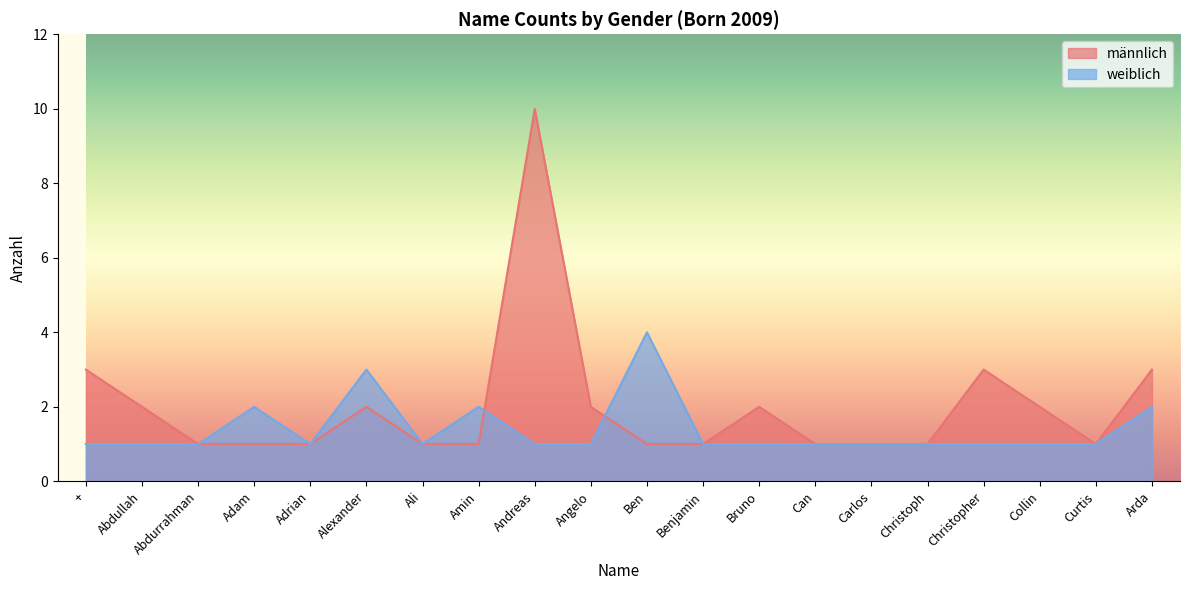

True or false: weiblich has a value of 1 at Curtis.

True